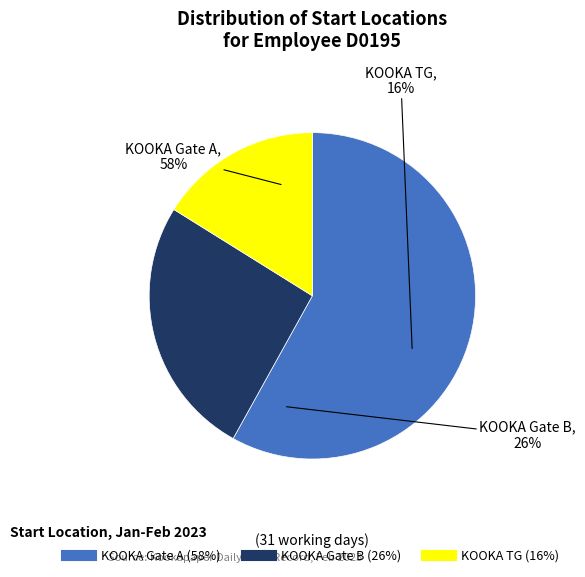

To the nearest percent, what is the combined percentage of KOOKA Gate B and KOOKA TG?

42%